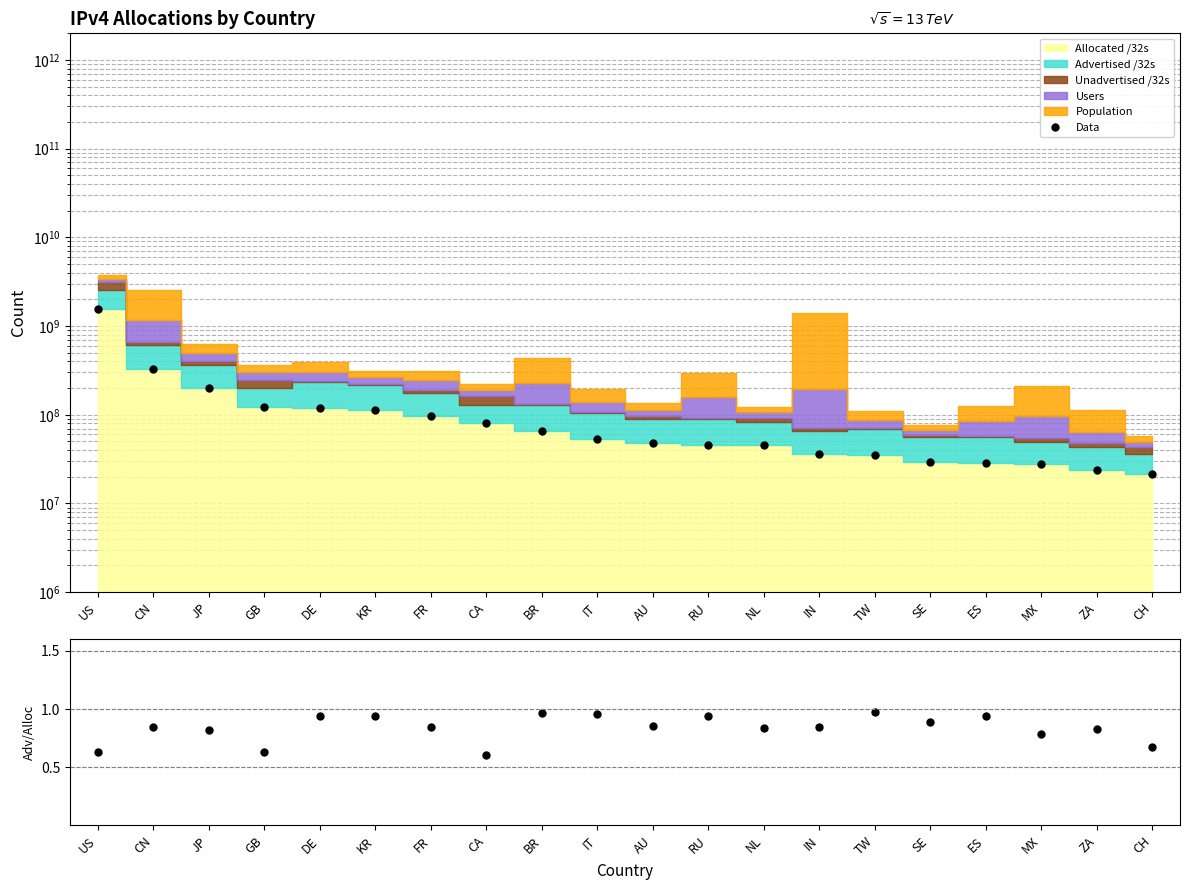

True or false: Adv/Alloc and Data cross at least once.

False